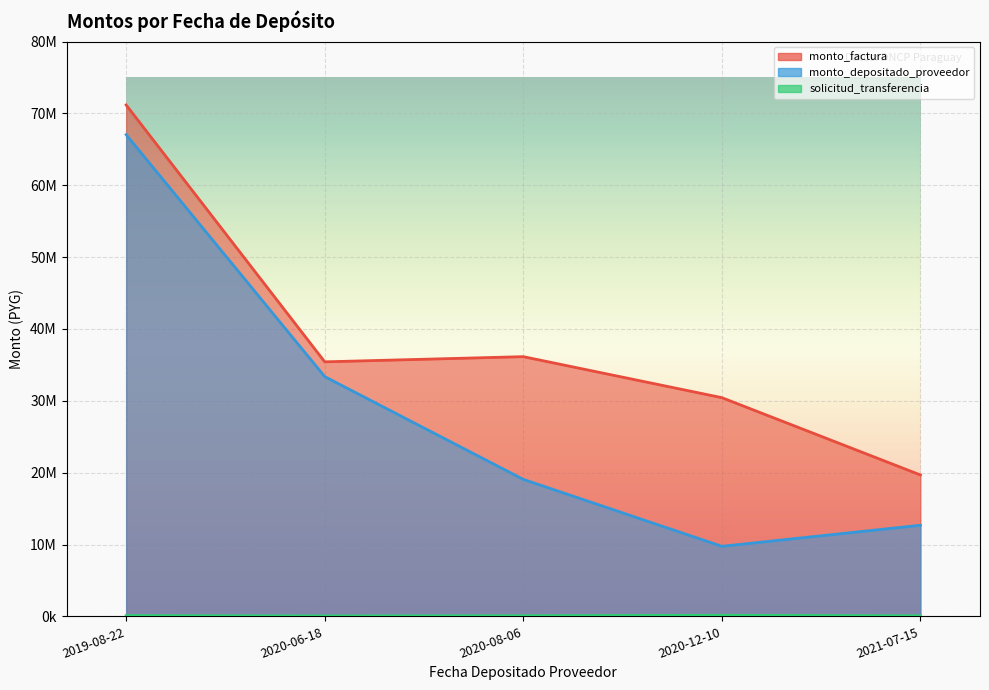

How many interior local peaks does the solicitud_transferencia series have?

1